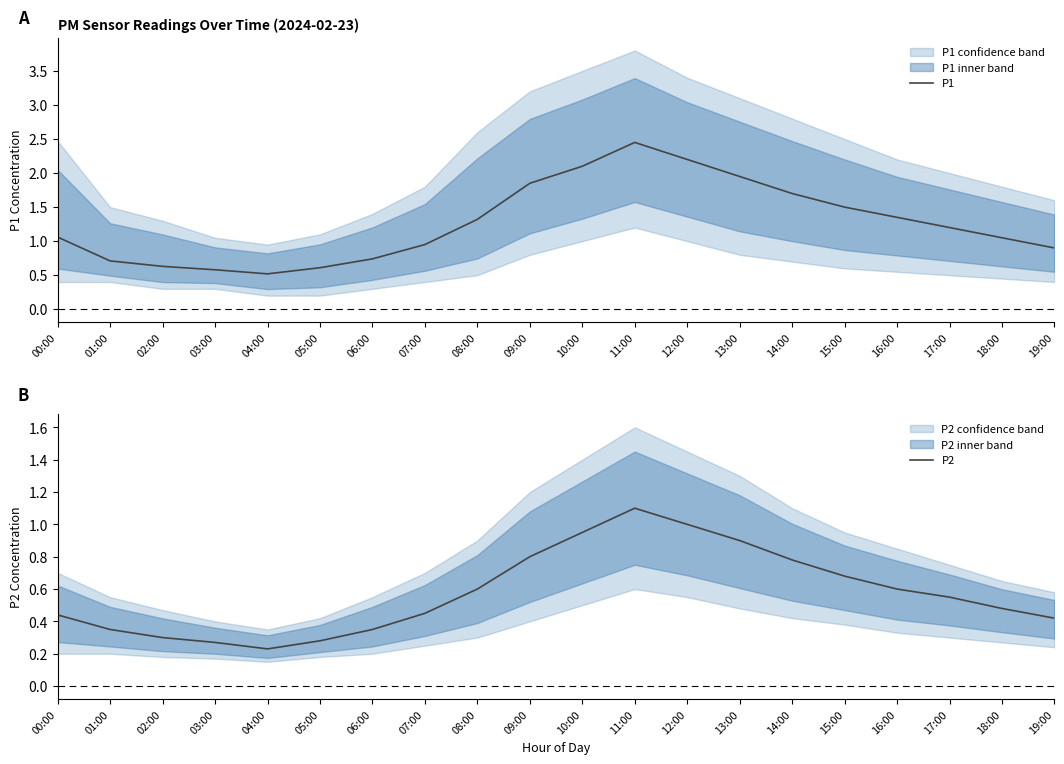

Reading right to left, list all the values displayed in this chart.

P1: 19:00=0.9	18:00=1.1	17:00=1.2	16:00=1.4	15:00=1.5	14:00=1.7	13:00=1.9	12:00=2.2	11:00=2.5	10:00=2.1	09:00=1.9	08:00=1.3	07:00=0.9	06:00=0.7	05:00=0.6	04:00=0.5	03:00=0.6	02:00=0.6	01:00=0.7	00:00=1.1
P2: 19:00=0.4	18:00=0.5	17:00=0.6	16:00=0.6	15:00=0.7	14:00=0.8	13:00=0.9	12:00=1.0	11:00=1.1	10:00=0.9	09:00=0.8	08:00=0.6	07:00=0.5	06:00=0.3	05:00=0.3	04:00=0.2	03:00=0.3	02:00=0.3	01:00=0.3	00:00=0.4